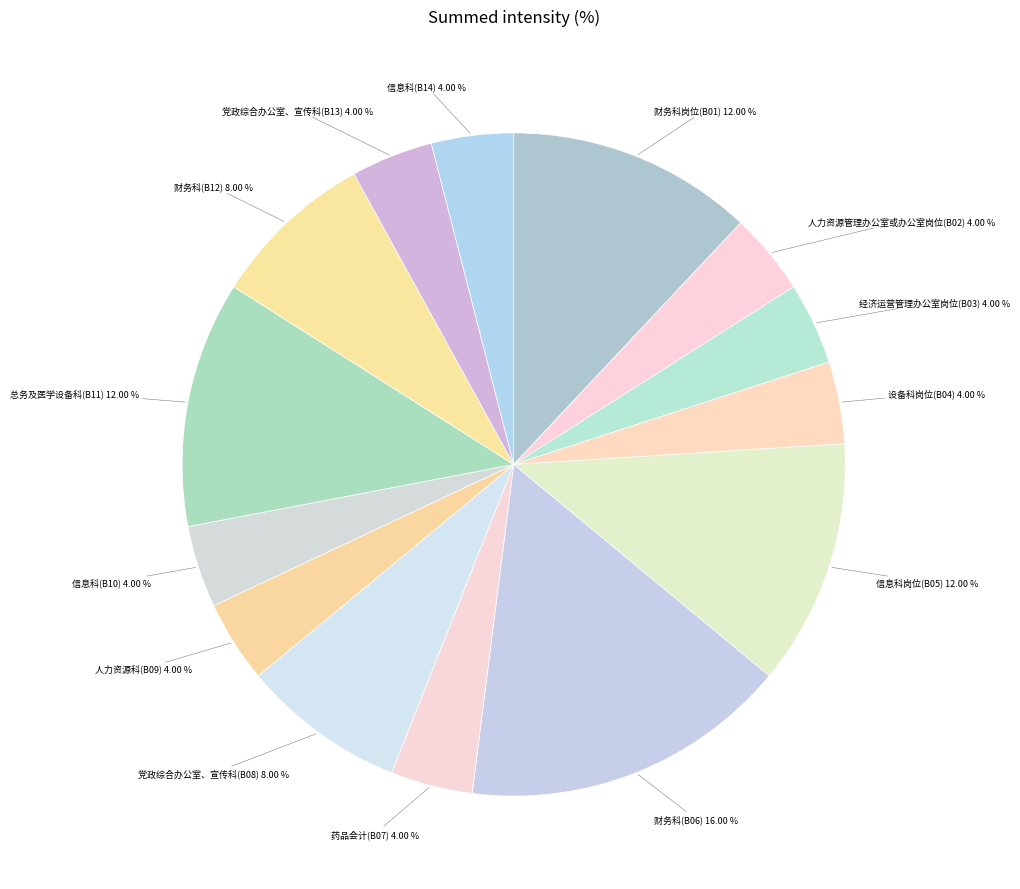

What is the ratio of the value at 党政综合办公室、宣传科(B08) to the value at 信息科(B14)?

2.0